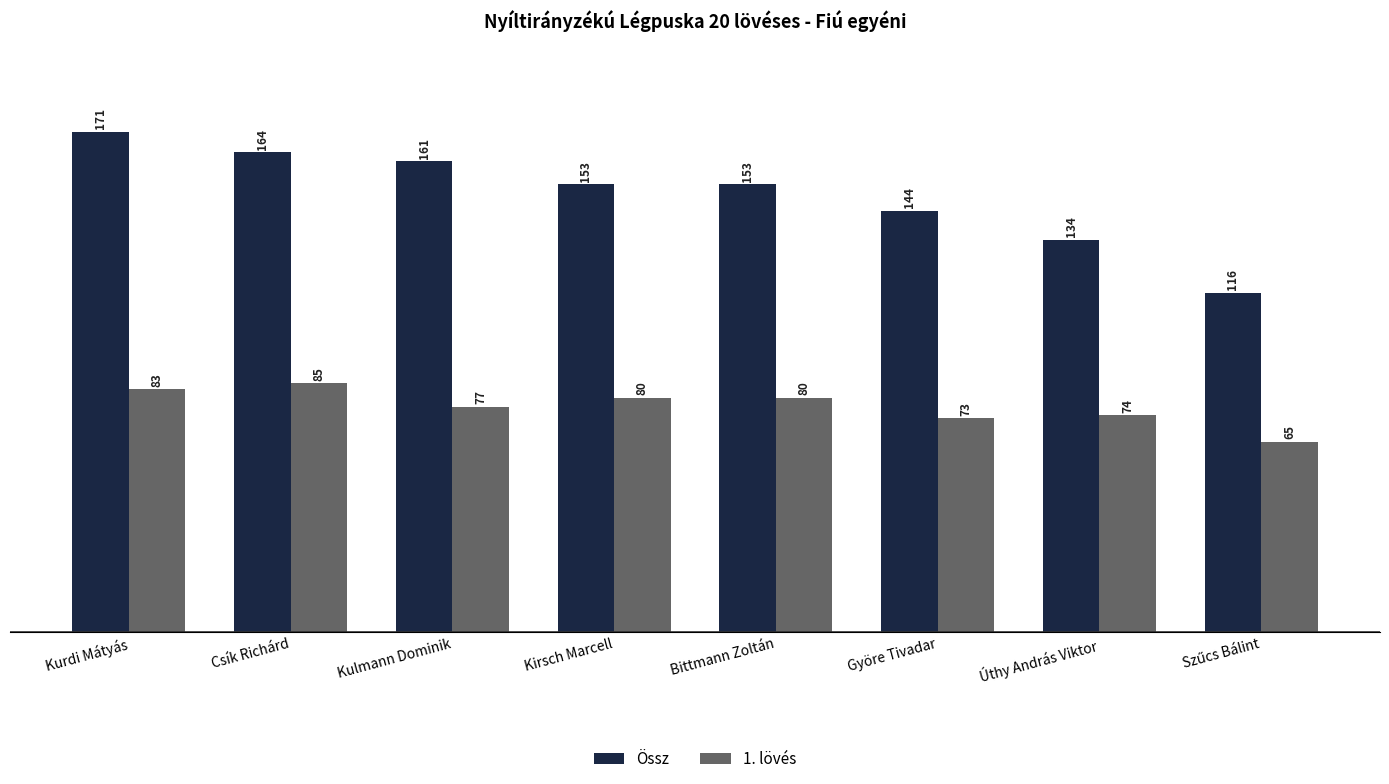

Where is Össz nearest to the value 143?

Györe Tivadar